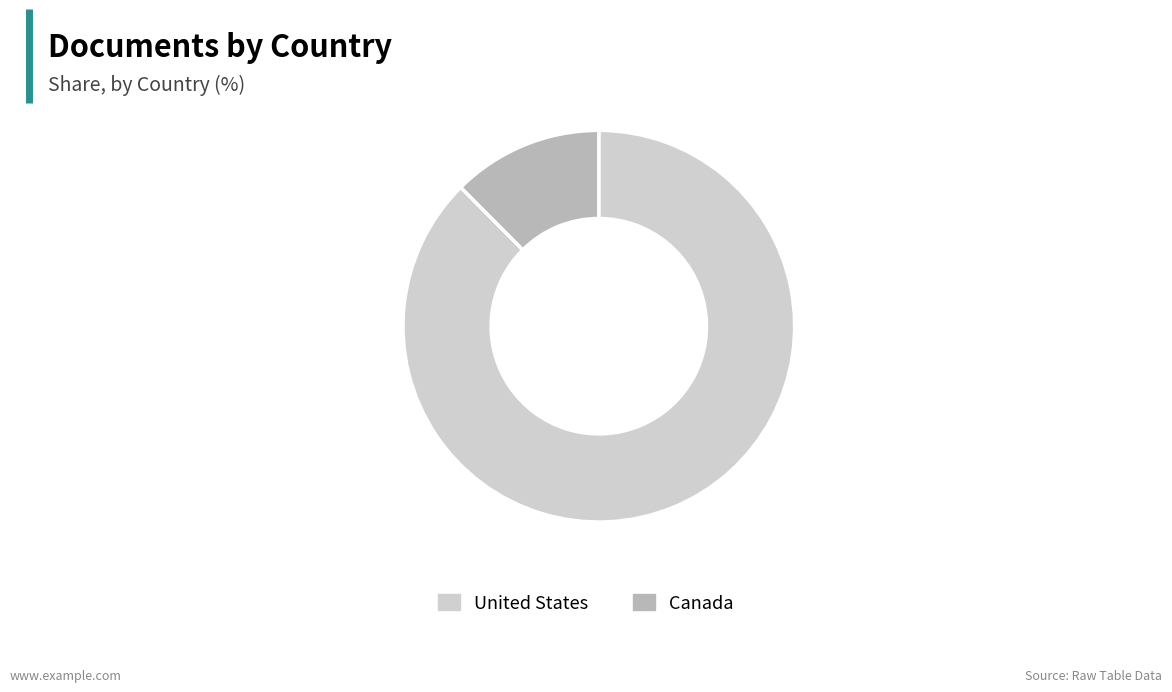

Is the sum of Canada and United States greater than half?

Yes